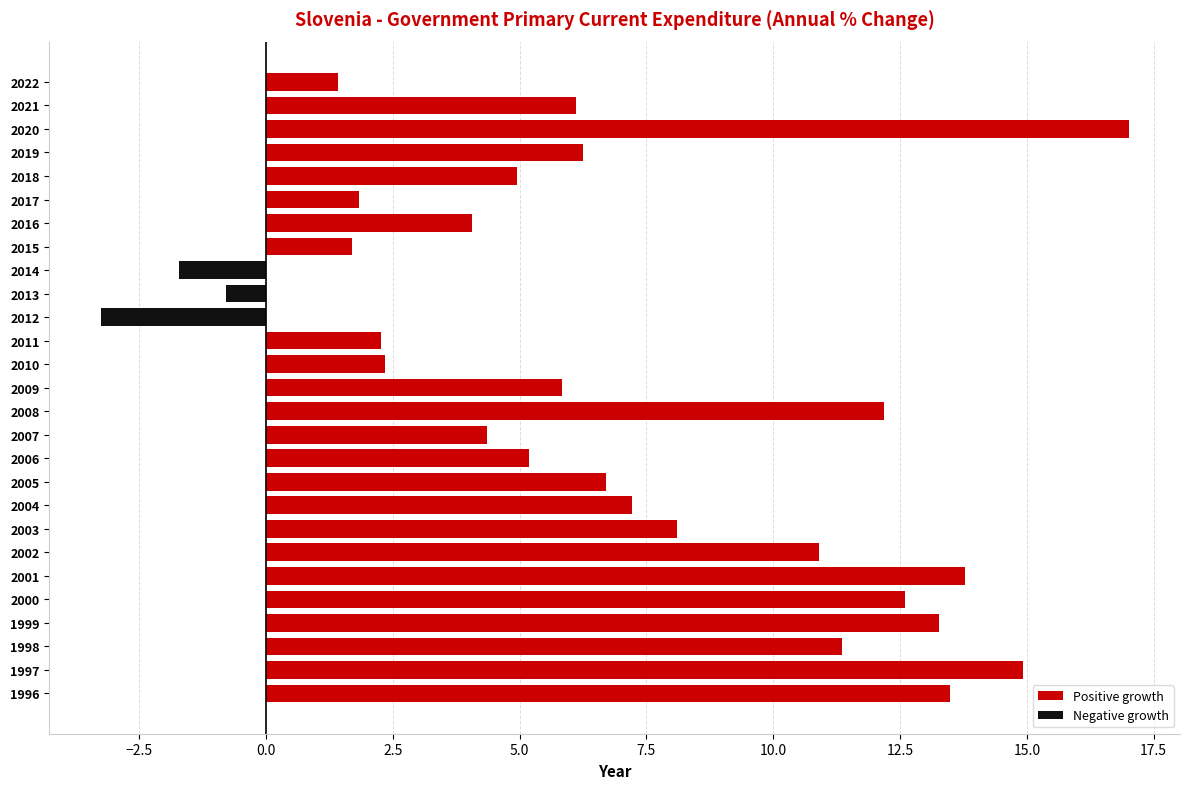

List the series in order of their overall mean, highest first.

Positive growth, Negative growth